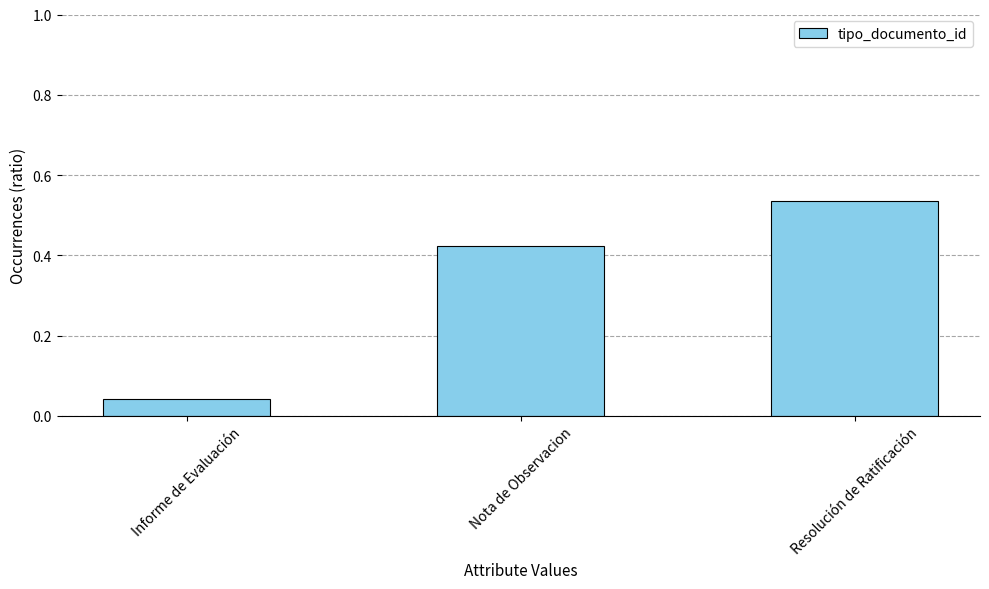

How many bars are there in total?

3